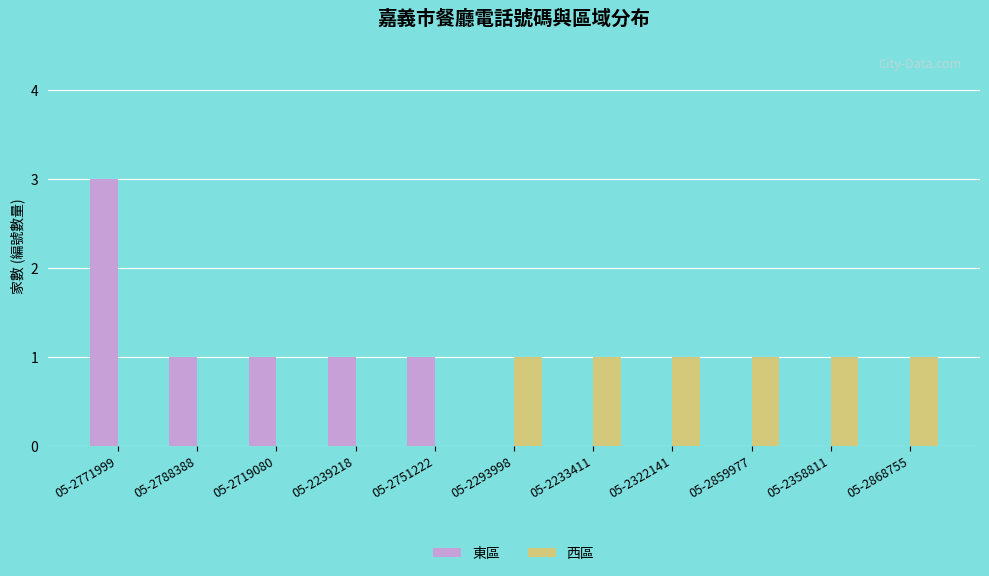

What is the difference between the 西區 values at 05-2322141 and 05-2771999?

1